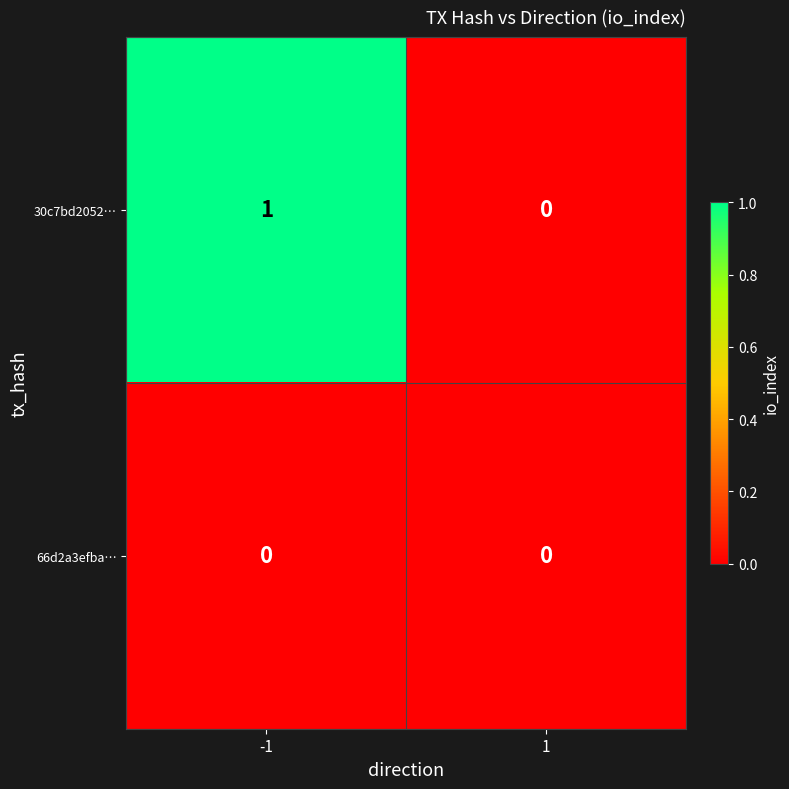

How many series are shown in this chart?

2